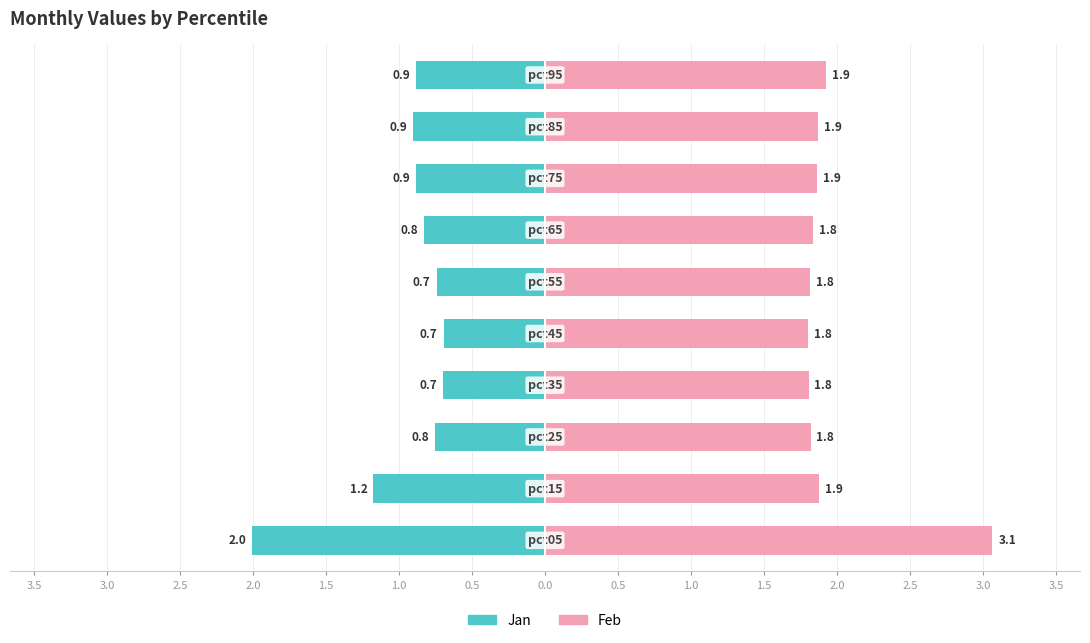

Reading left to right, list all the values displayed in this chart.

Jan: 3.5=-2.0	3.0=-1.2	2.5=-0.8	2.0=-0.7	1.5=-0.7	1.0=-0.7	0.5=-0.8	0.0=-0.9	0.5=-0.9	1.0=-0.9
Feb: 3.5=3.1	3.0=1.9	2.5=1.8	2.0=1.8	1.5=1.8	1.0=1.8	0.5=1.8	0.0=1.9	0.5=1.9	1.0=1.9